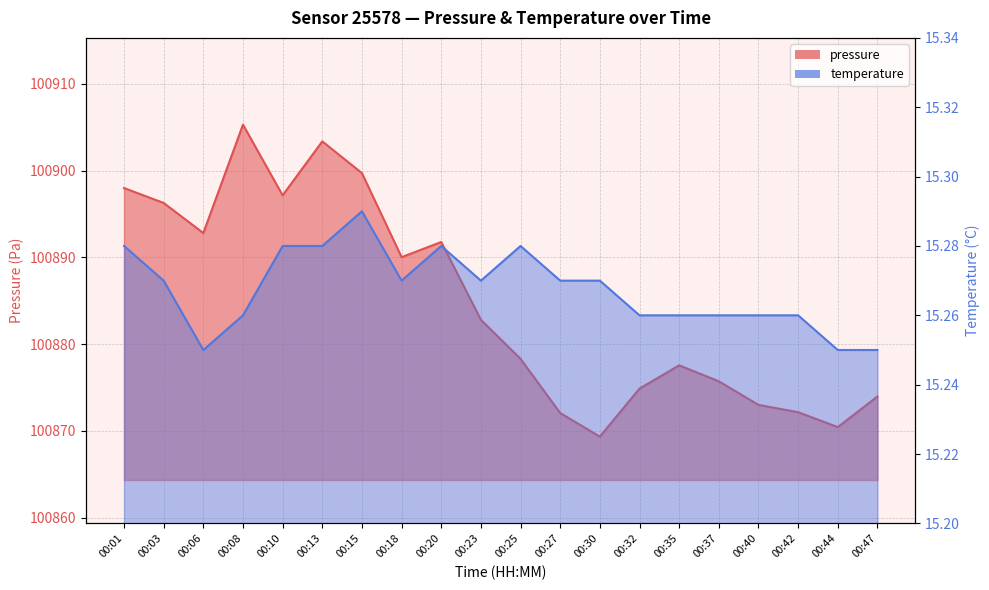

What is the lowest value of the temperature series?

15.2